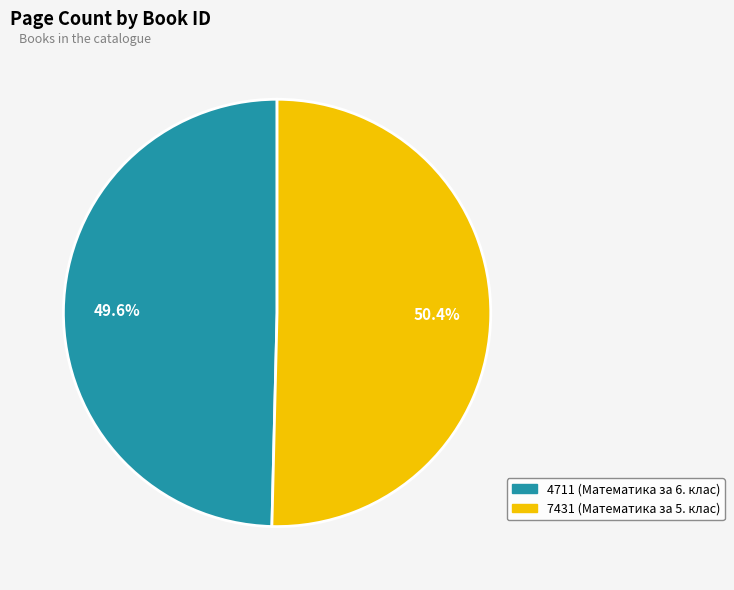

To the nearest percent, what is the difference between the largest and smallest slice percentages?

1%